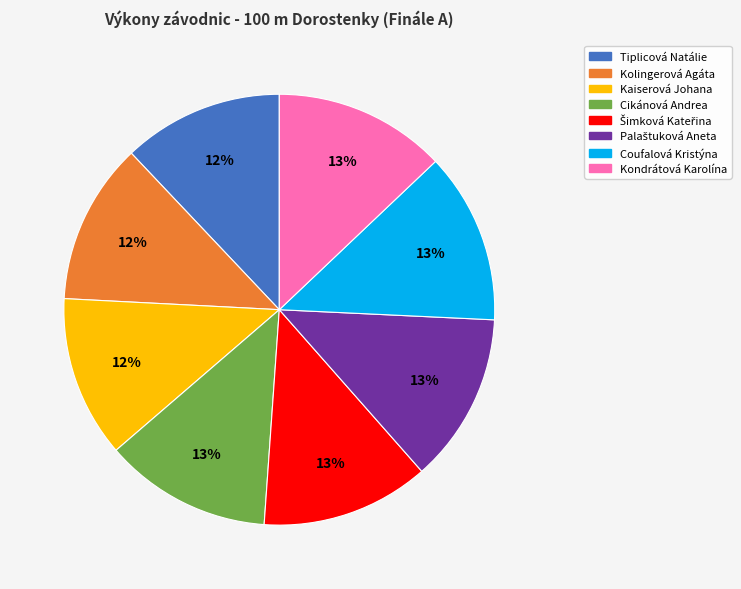

Approximately how many times larger is the value at Kolingerová Agáta compared to Coufalová Kristýna?

0.9